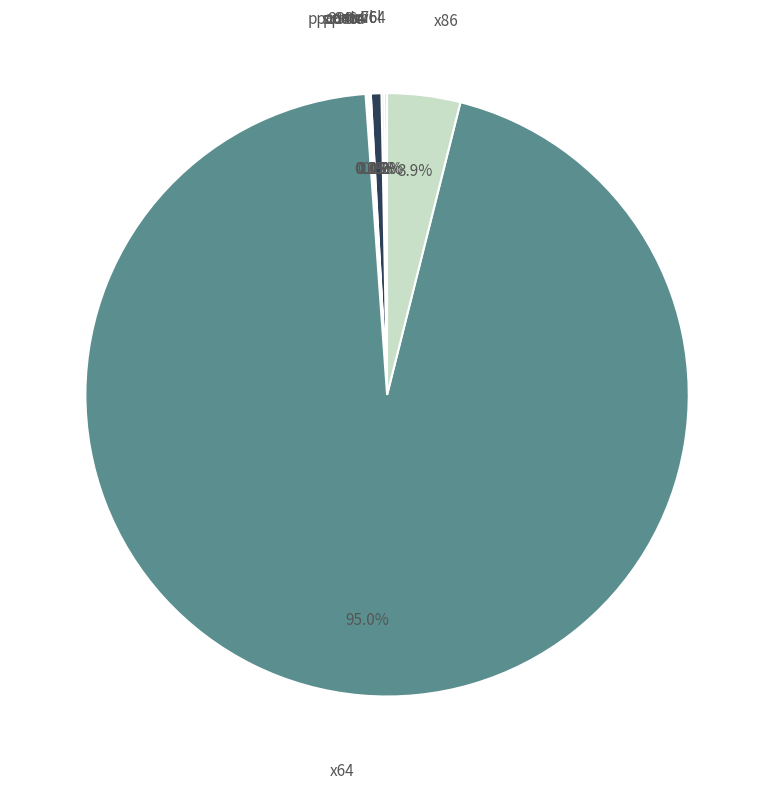

Which slice is the largest?

x64